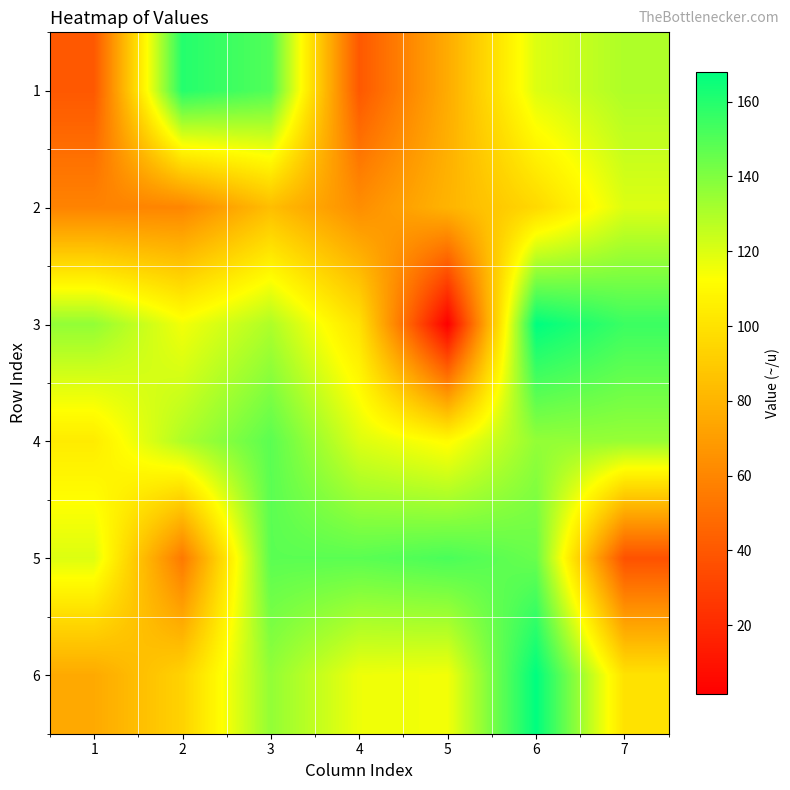

Between 4 and 5, which series saw the biggest shift?

3